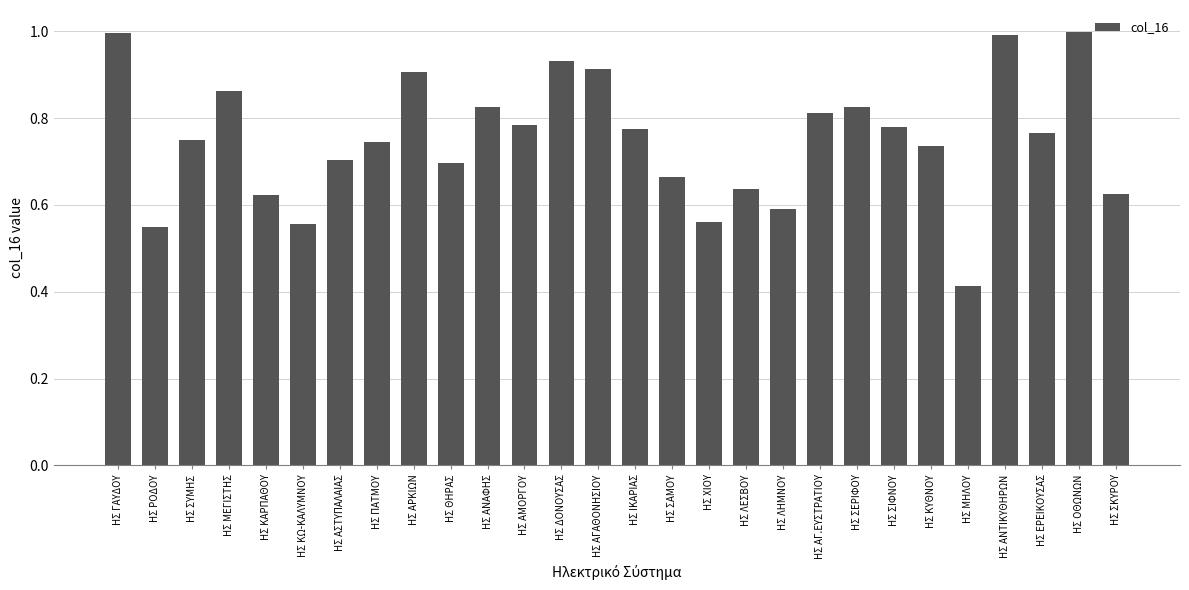

What position from the left is ΗΣ ΣΚΥΡΟΥ?

28